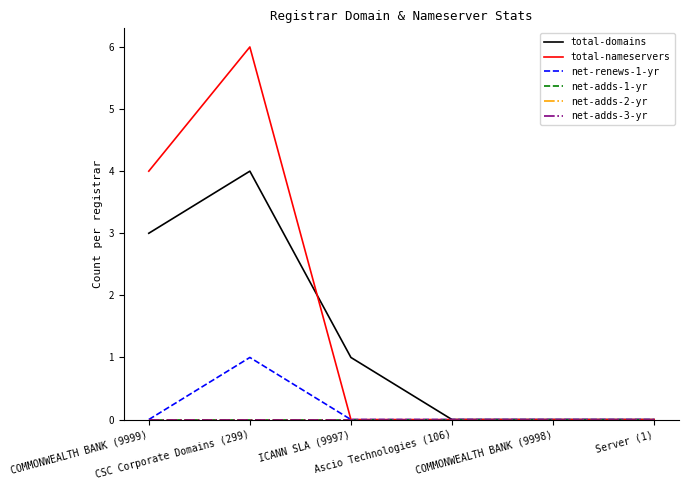

How many lines are shown in the chart?

6